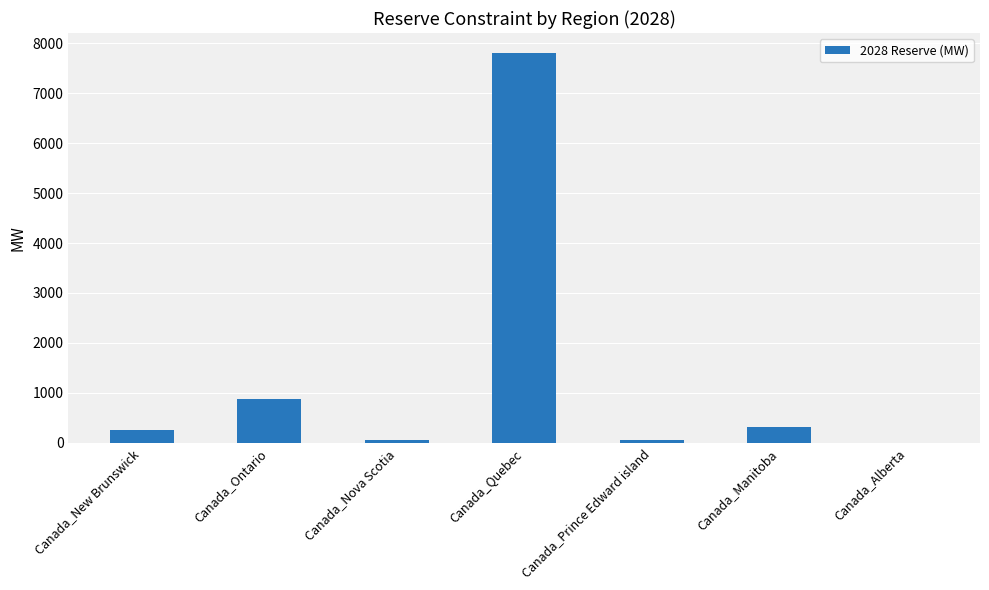

Between Canada_New Brunswick and Canada_Alberta, which is larger?

Canada_New Brunswick